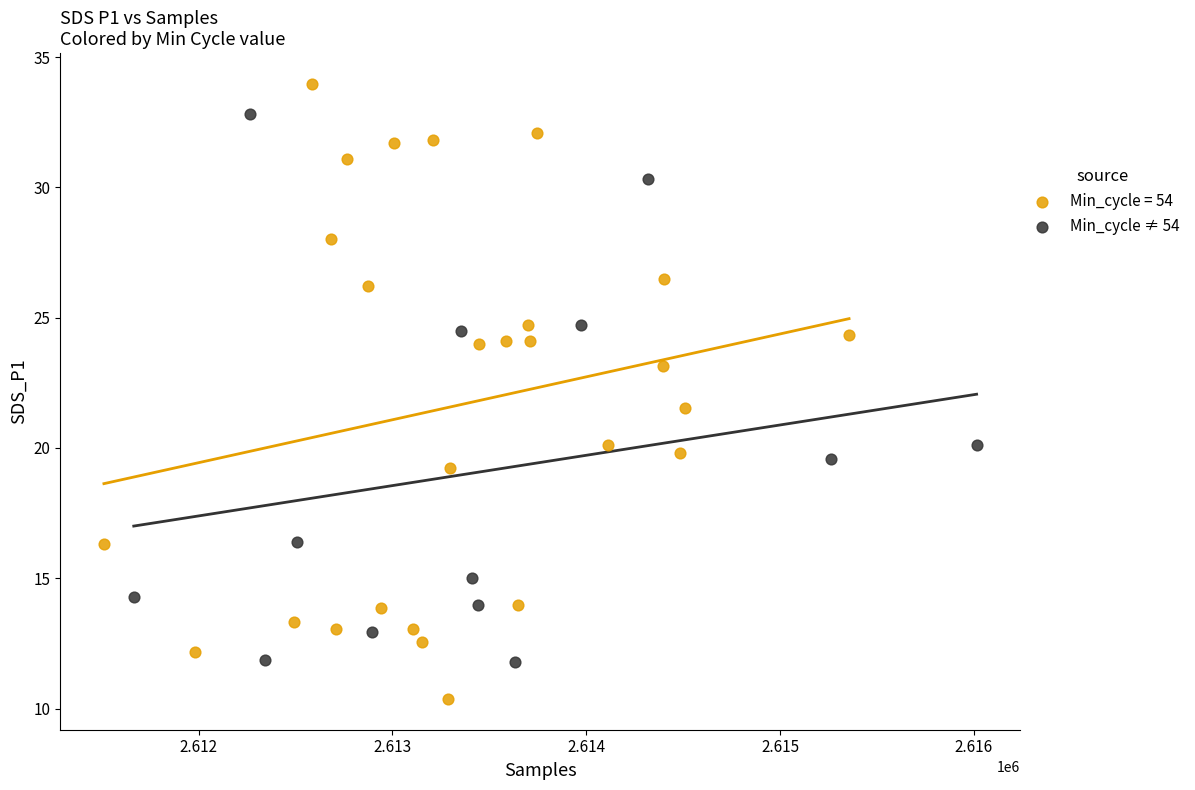

Which series has the widest spread of Y values?

Min_cycle = 54